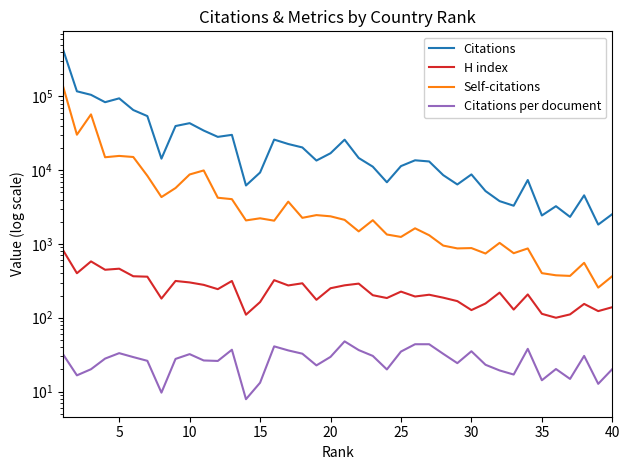

List the series in order of their peak value, highest first.

Citations, Self-citations, H index, Citations per document